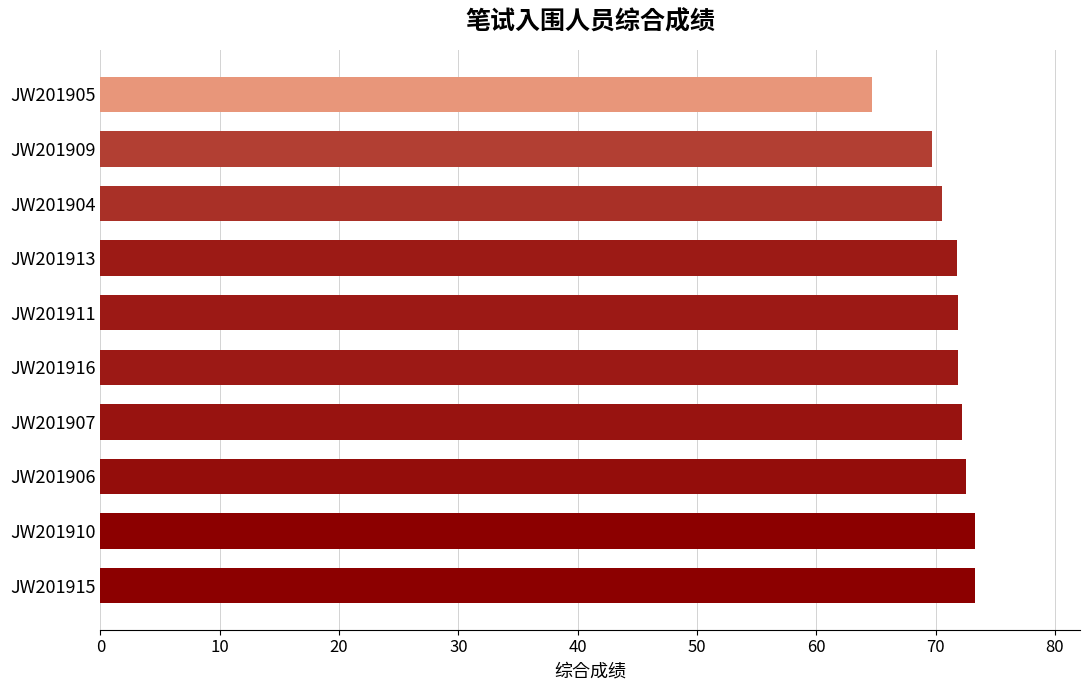

What is the smallest value displayed?

64.7